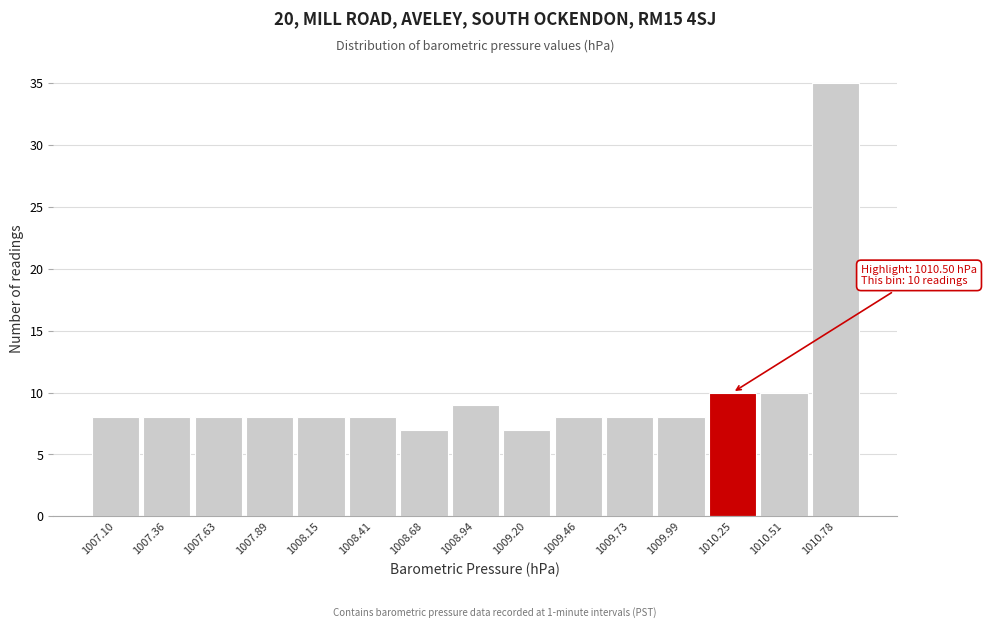

Reading left to right, extract all data points from this chart.

8	8	8	8	8	8	7	9	7	8	8	8	10	10	35